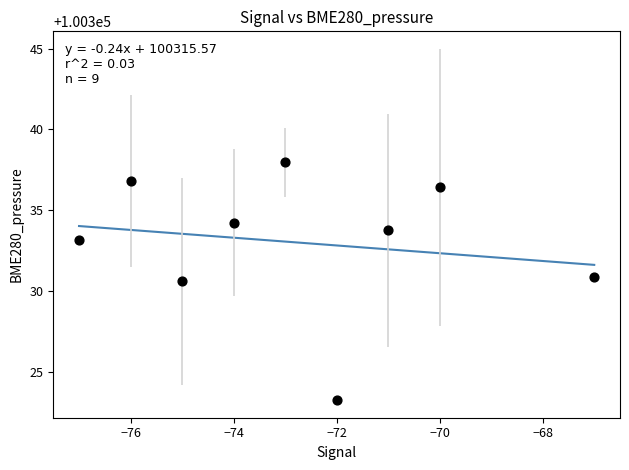

What is the range of Y values (max minus min)?

14.7